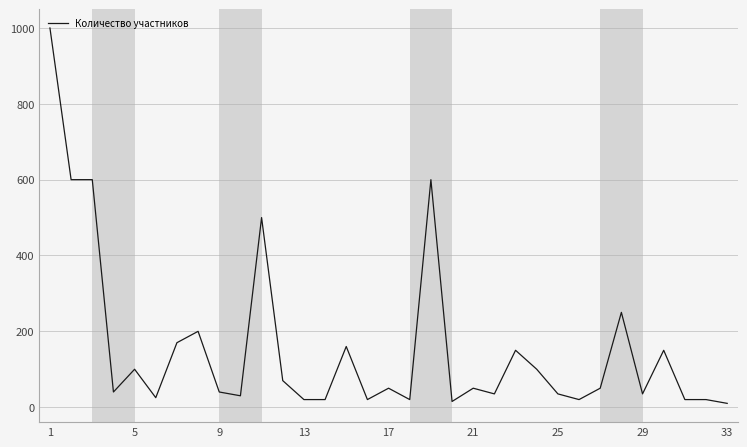

What is the maximum value shown in the chart?

1000